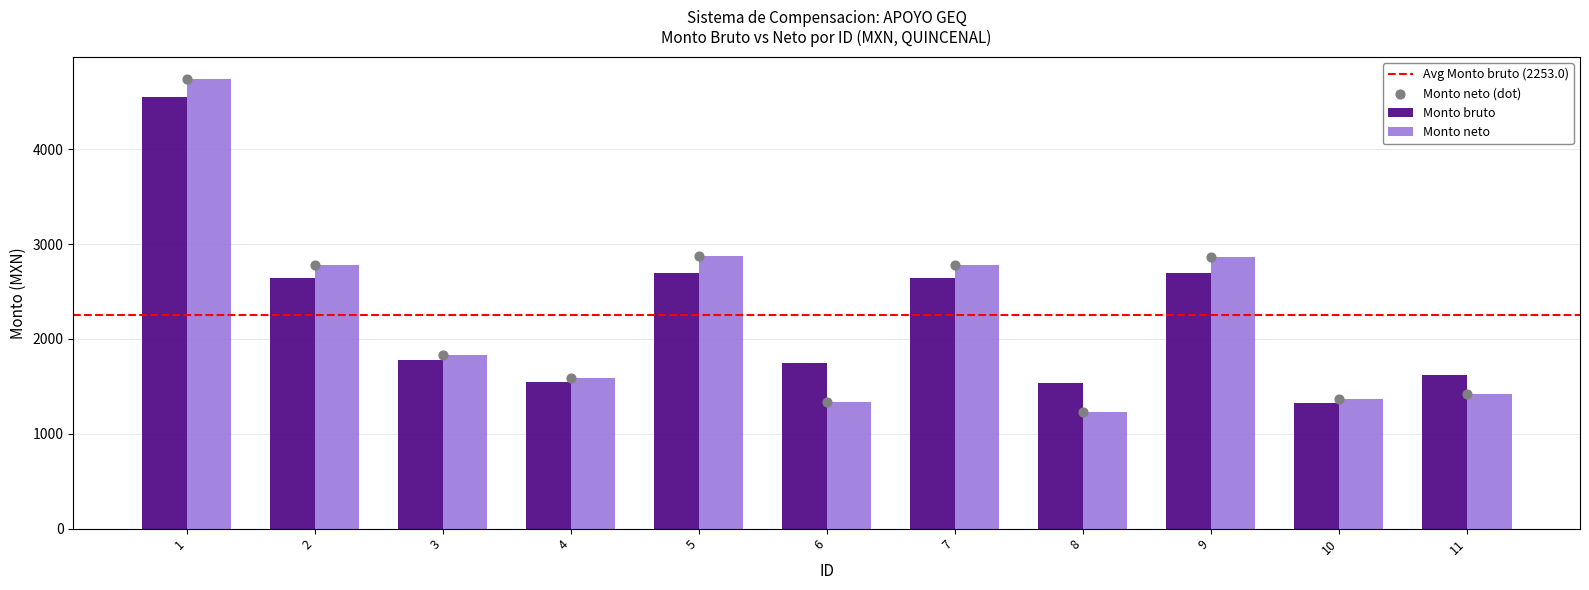

What are all the series names shown in the legend?

Monto bruto, Monto neto